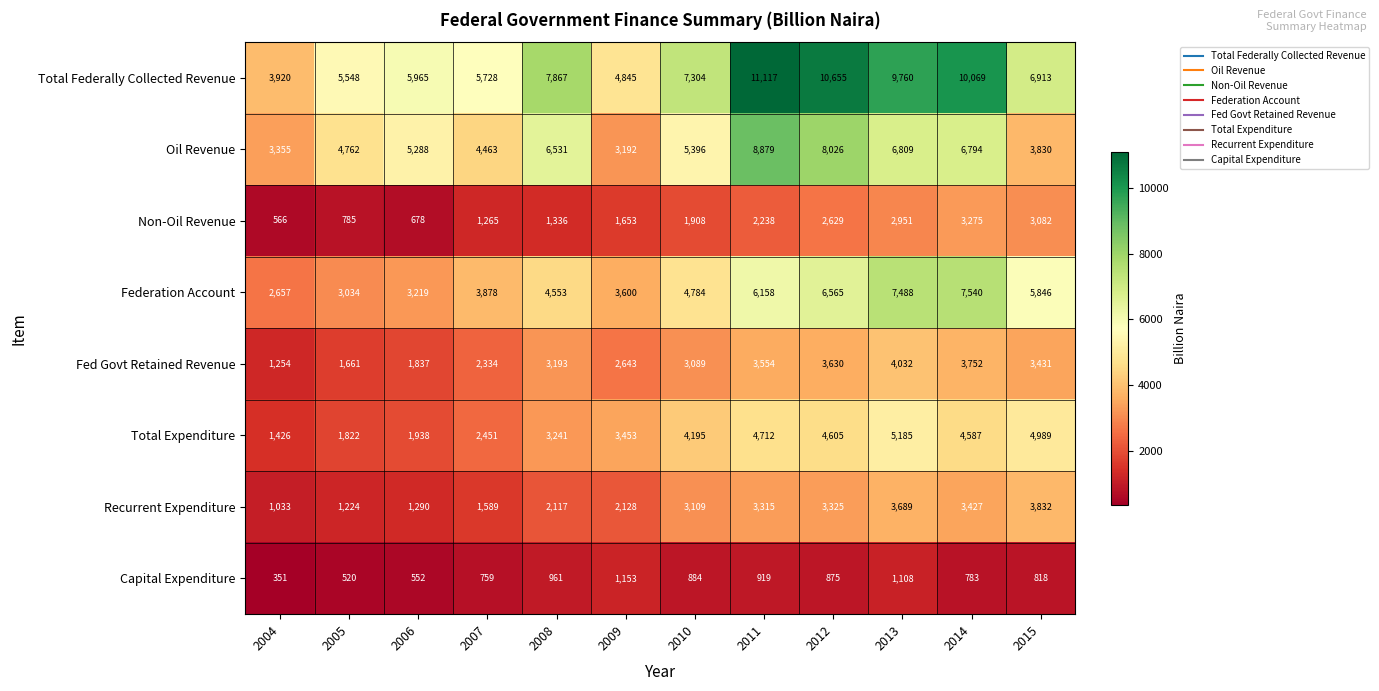

What is the sum of all Federation Account values?

59322